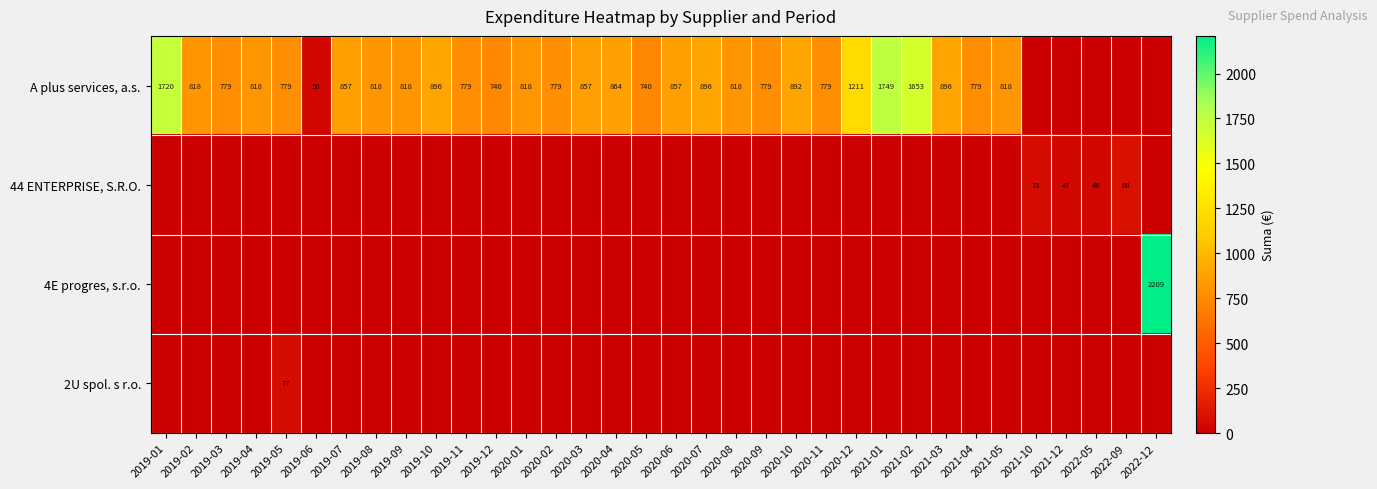

What is the spread (max minus min) of values at 2020-01?

817.7